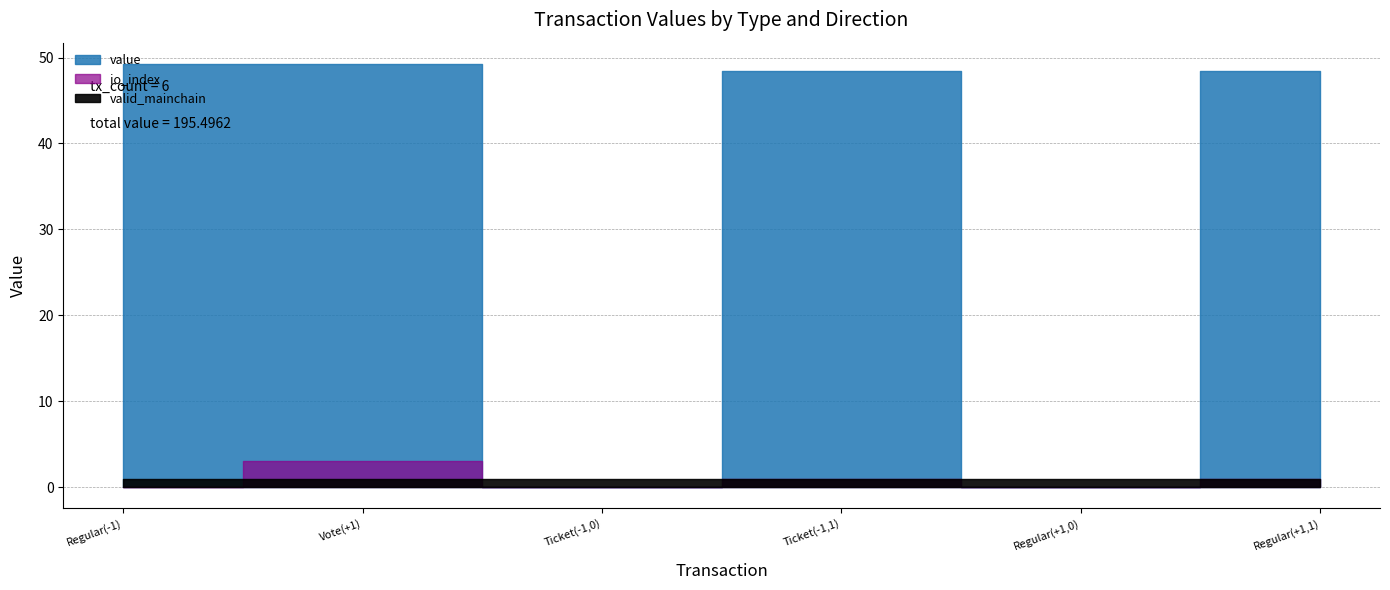

At which label does value first exceed 48?

Regular(-1)